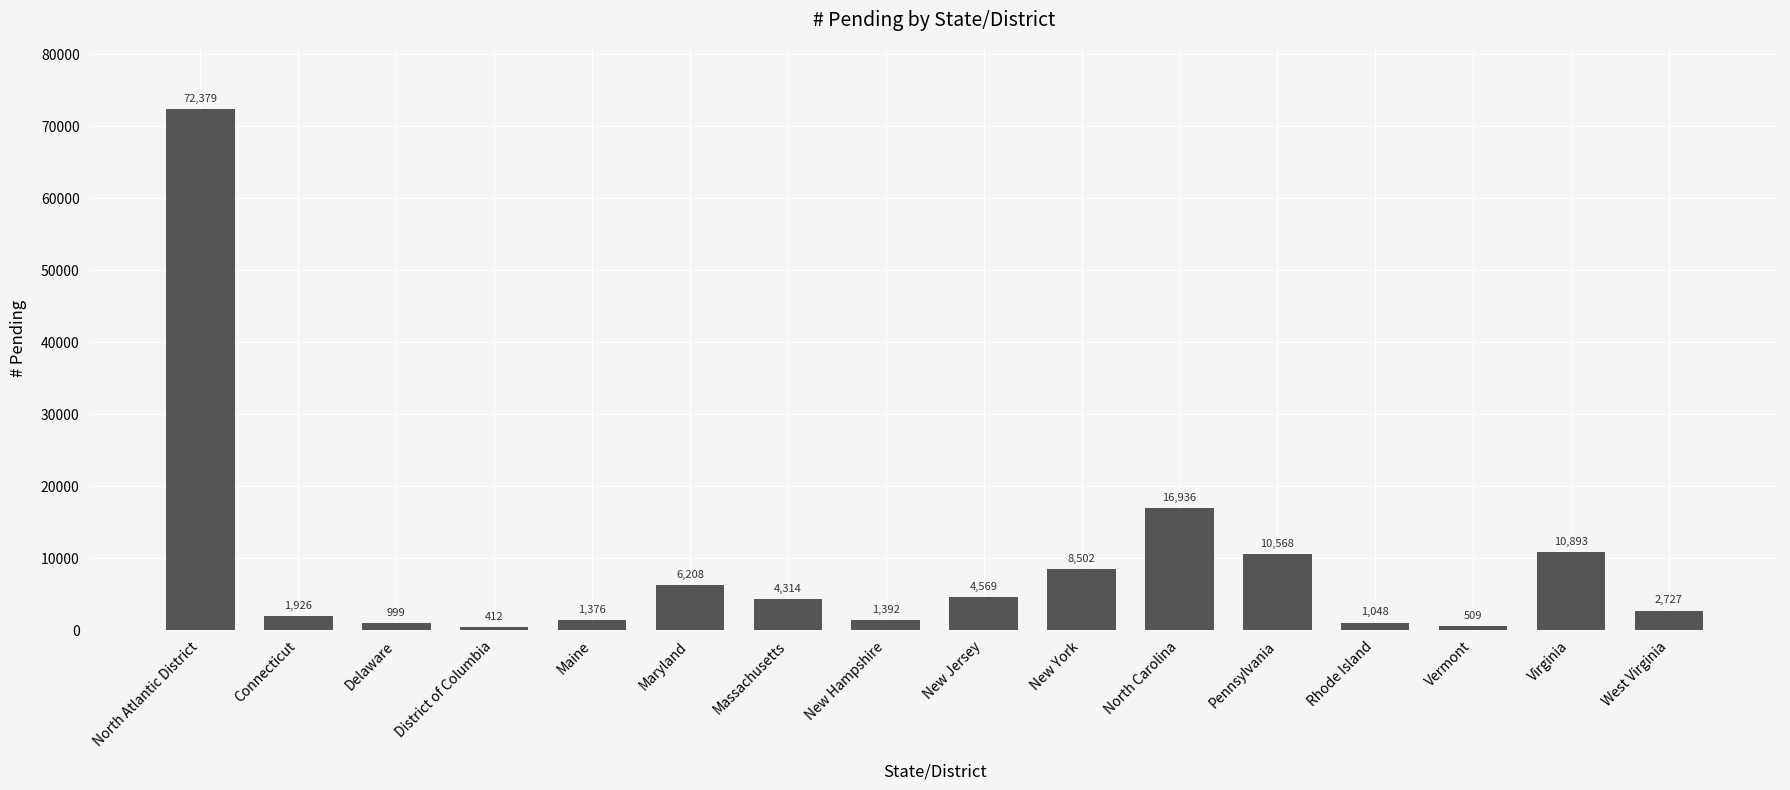

What is the difference between the values at Pennsylvania and New Jersey?

5999